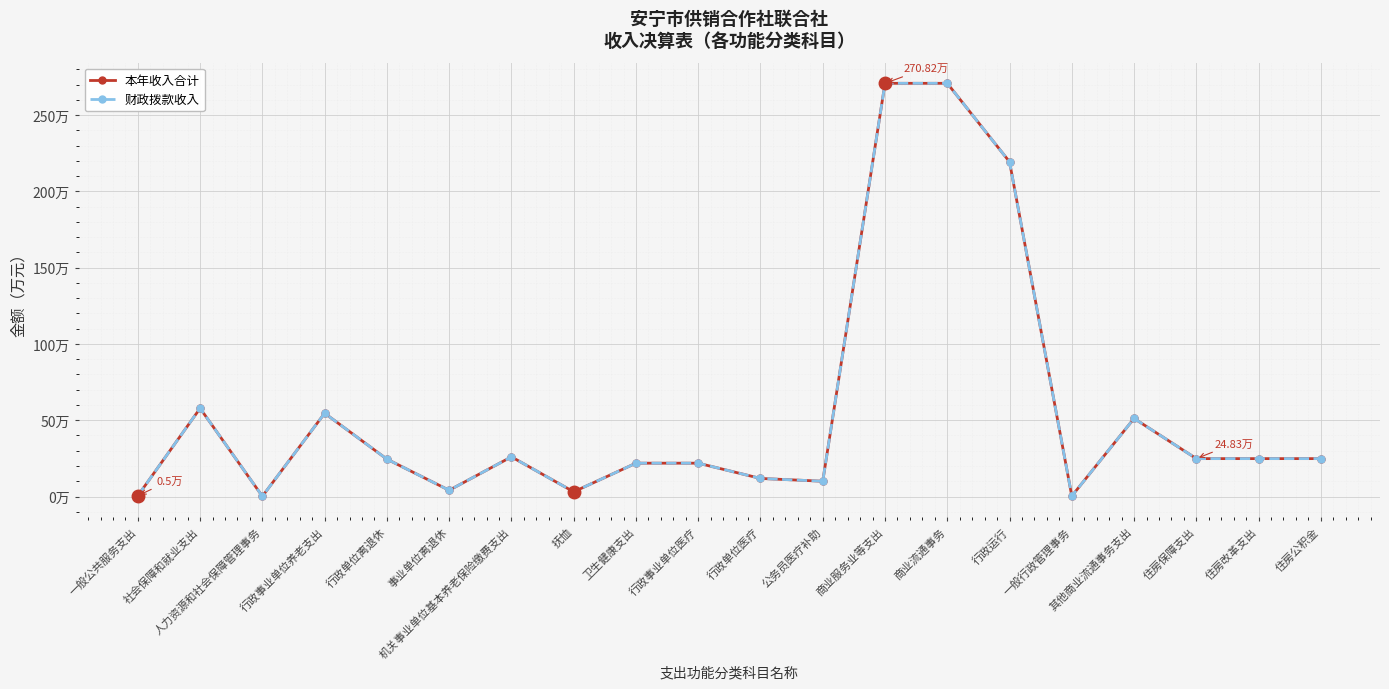

At which label does 本年收入合计 first exceed 24?

社会保障和就业支出